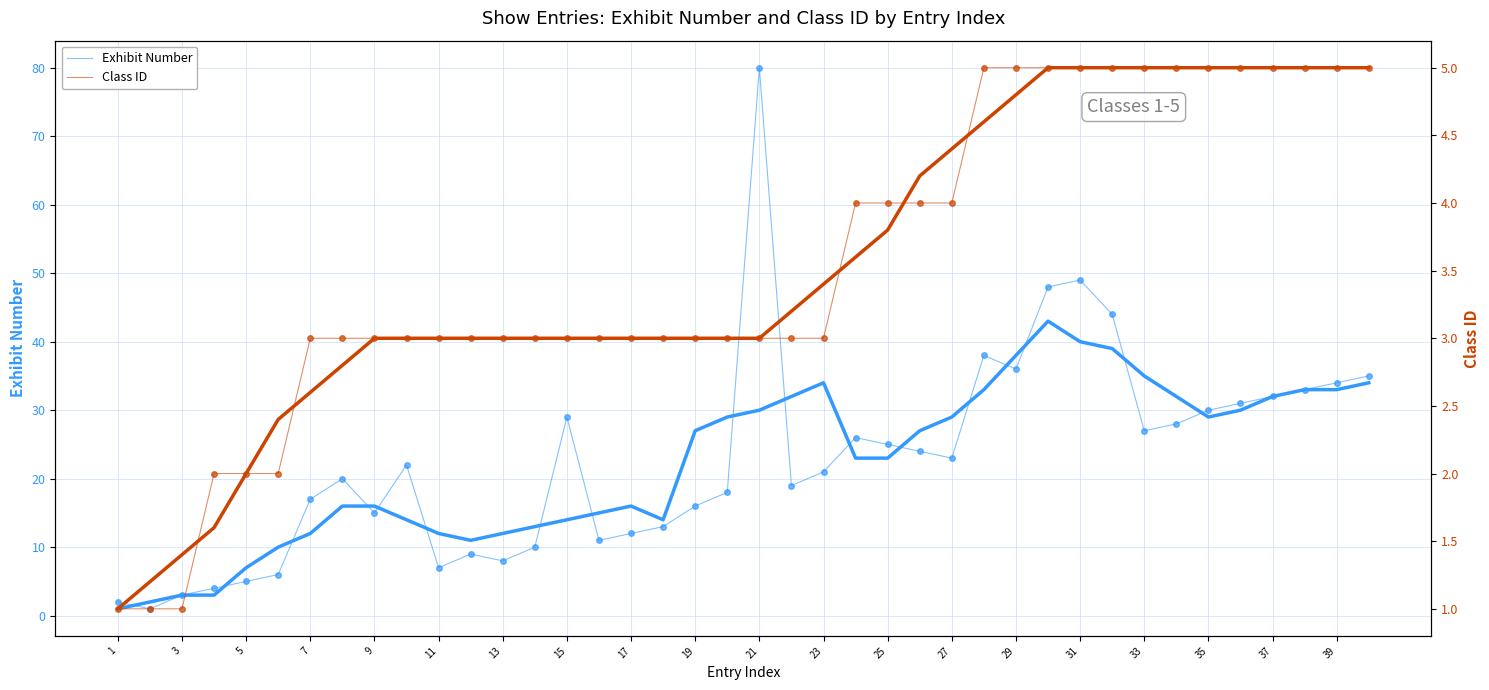

What is the value of the Exhibit Number (trend) point at the 10th from the left?

14.0